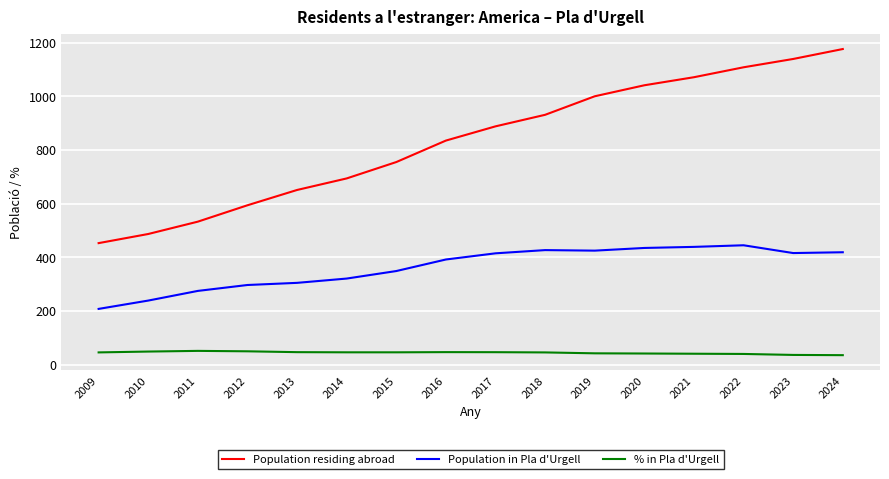

True or false: % in Pla d'Urgell has more than 1 interior local peaks.

True